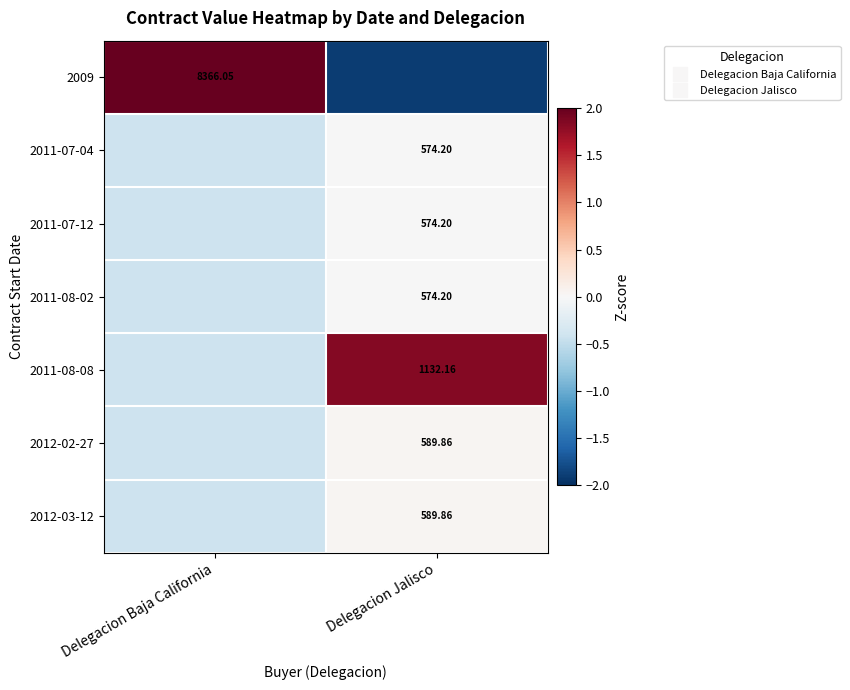

List the series in order of their peak value, lowest first.

2011-07-04, 2011-07-12, 2011-08-02, 2012-02-27, 2012-03-12, 2011-08-08, 2009